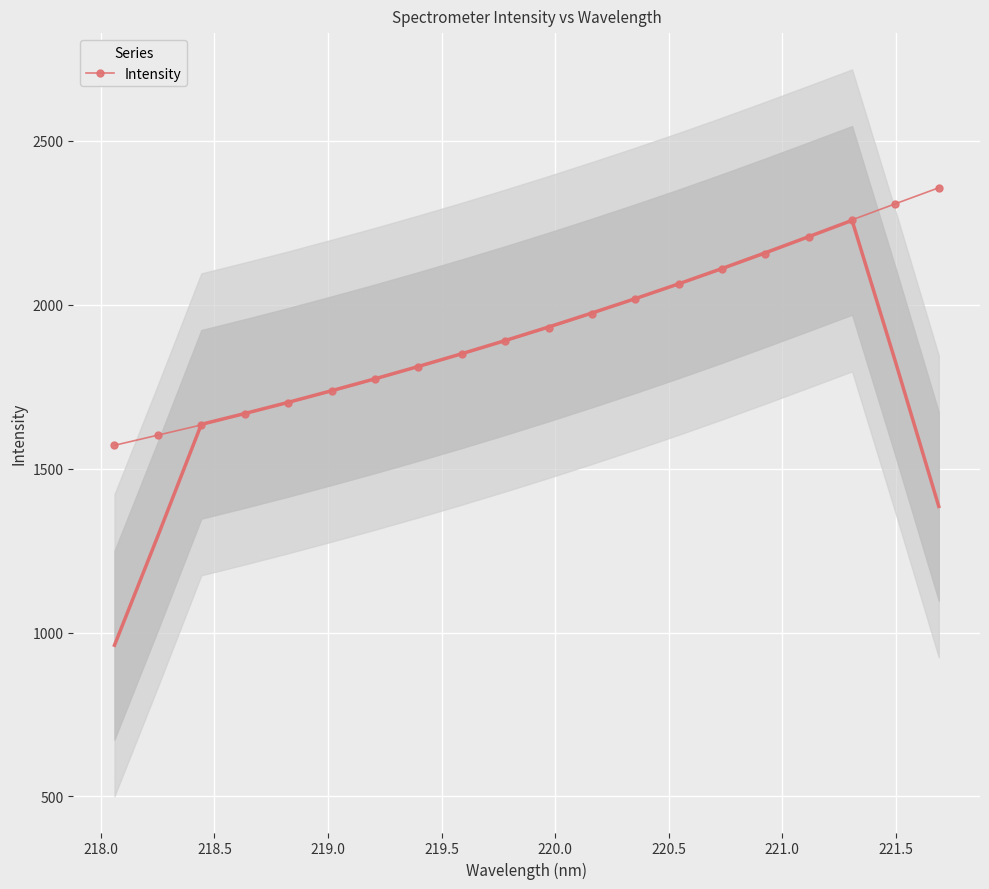

What is the lowest value of the Intensity series?

1571.1